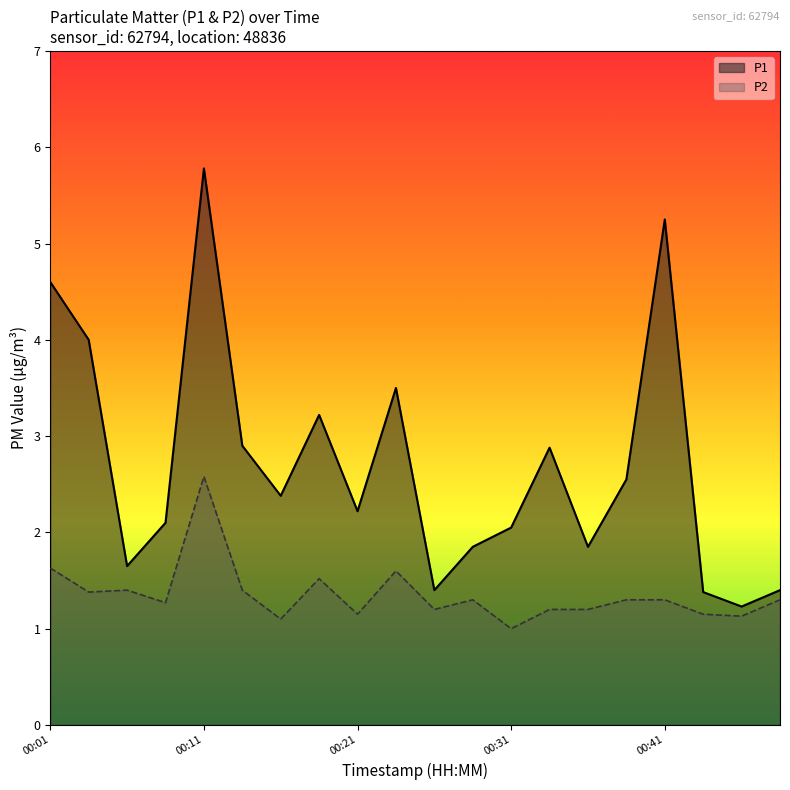

True or false: P2 has a value of 1.2 at 00:36.

True